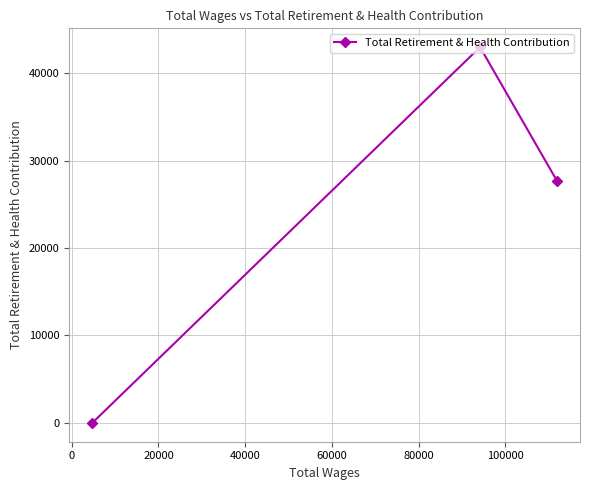

How many lines are shown in the chart?

1